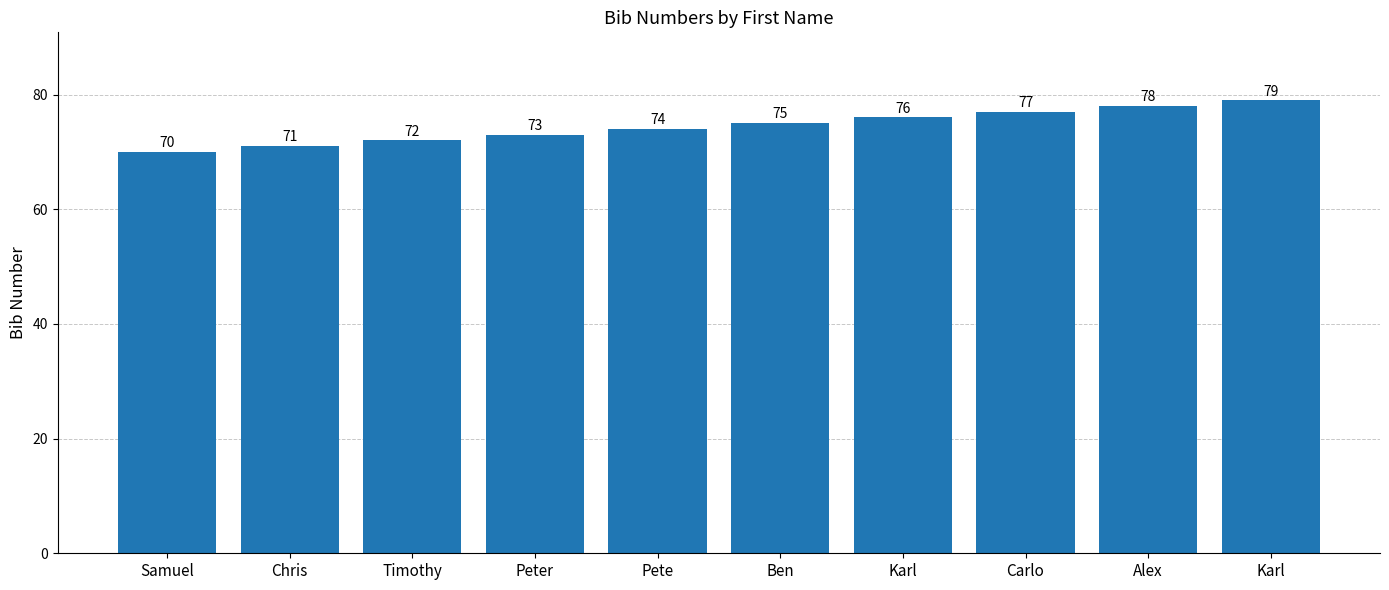

Which label corresponds to the largest value in the chart?

Karl